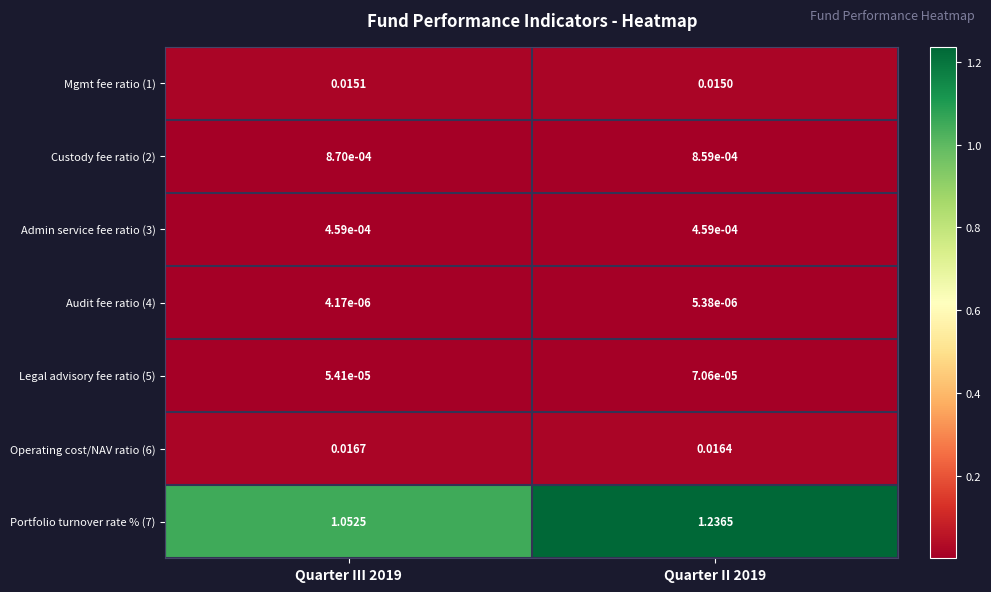

Is the value of Custody fee ratio (2) at Quarter II 2019 greater than the value of Legal advisory fee ratio (5) at Quarter II 2019?

Yes